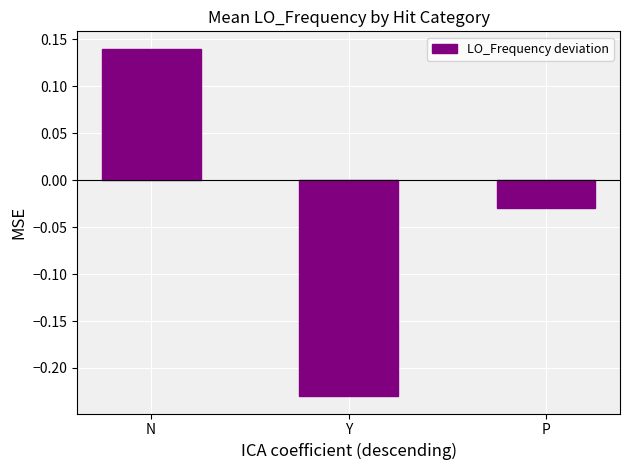

What is the label of the 2nd bar from the left?

Y